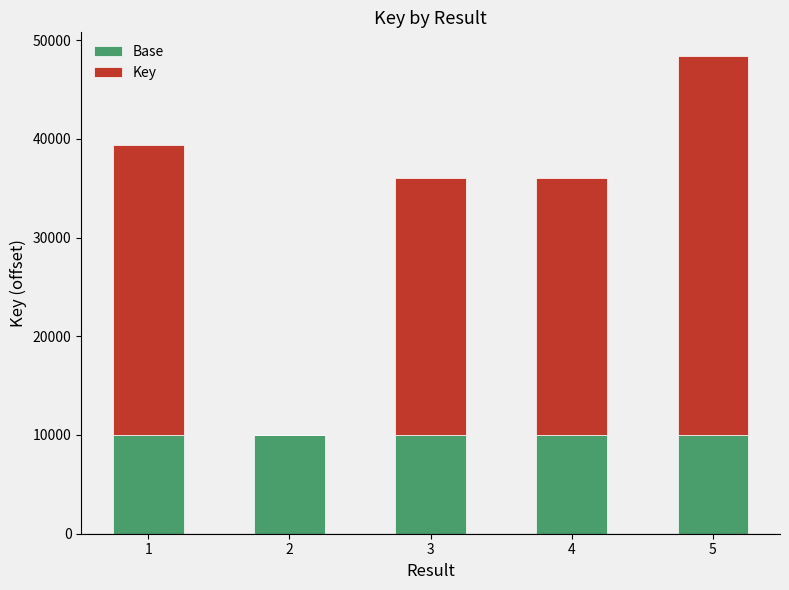

Reading right to left, what are the values for Base?

5=10000	4=10000	3=10000	2=10000	1=10000